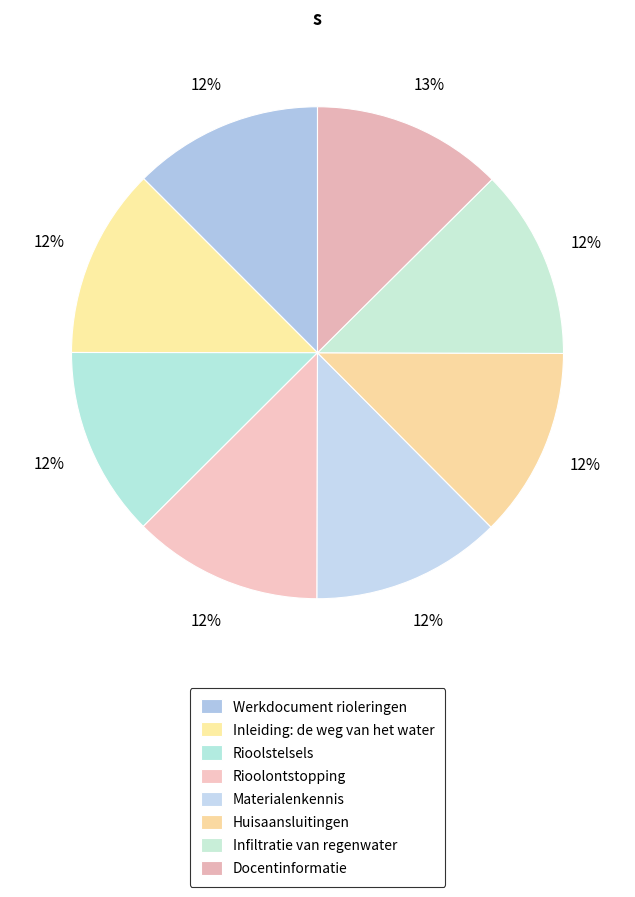

How many slices are in this pie chart?

8